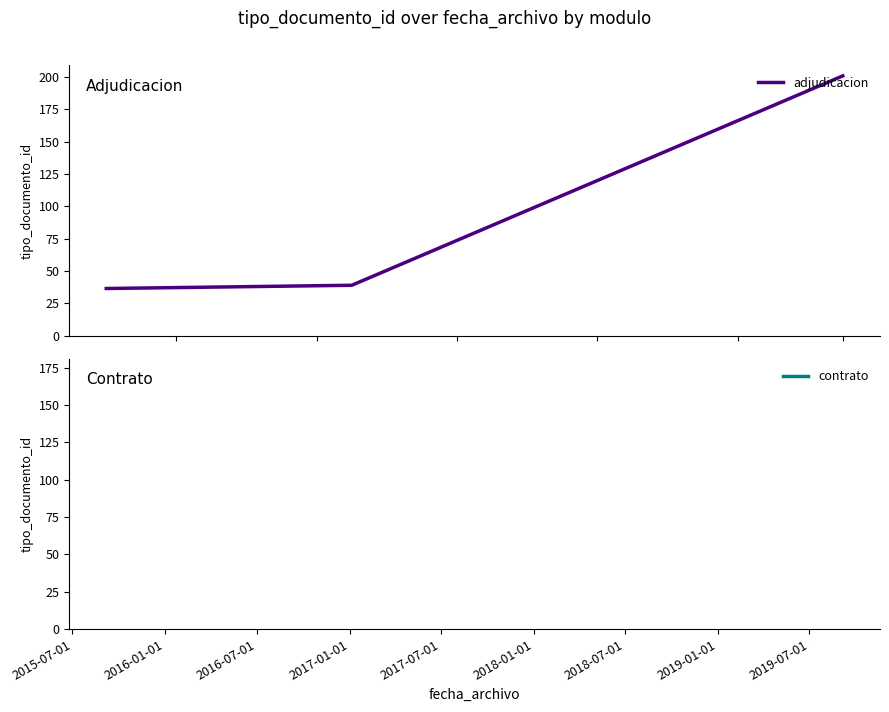

Count the number of data series in this chart.

1